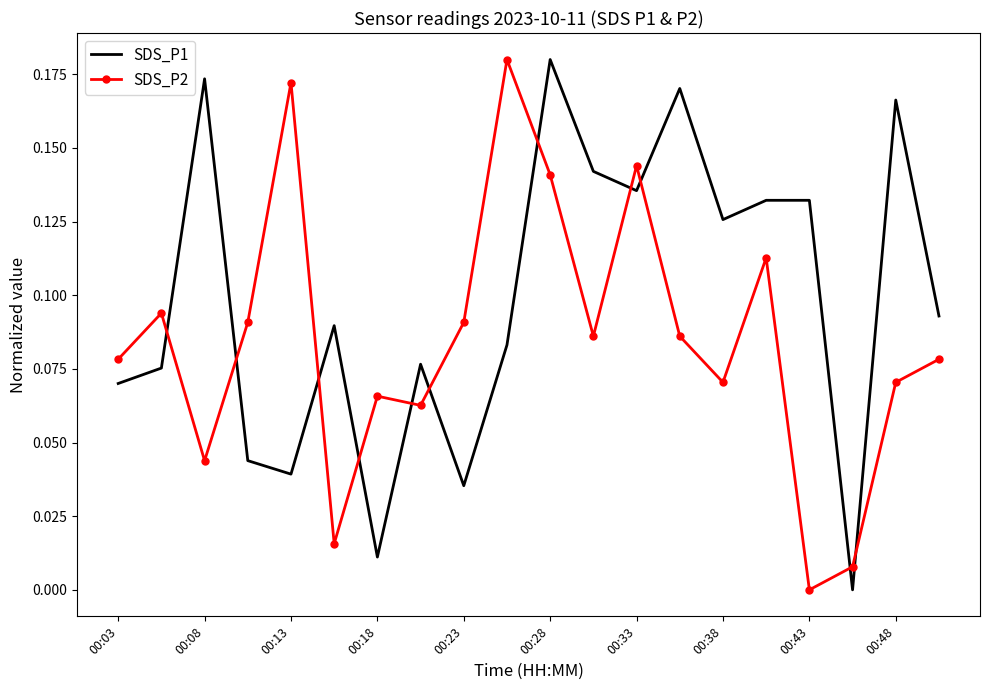

How many intersections are there between SDS_P2 and SDS_P1?

11